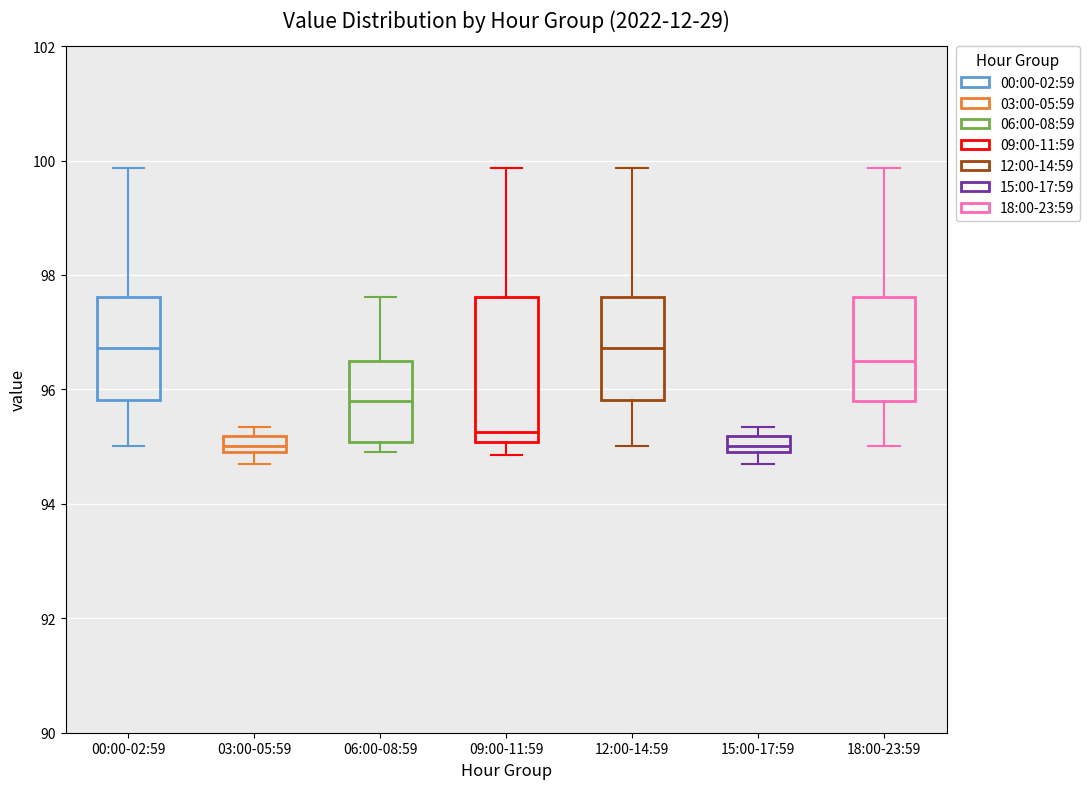

Where is the upper edge of the box for 12:00-14:59 on the y-axis? The values are not printed on the chart, so give them approximately, as read against the axis.

97.6